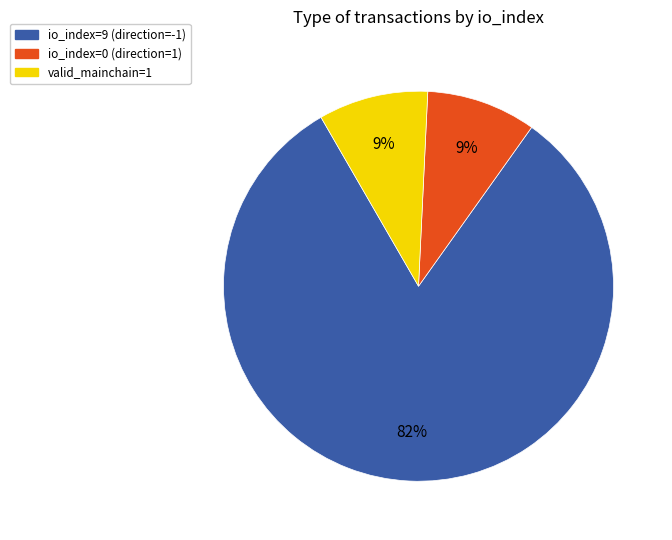

Combined, do io_index=9 (direction=-1) and io_index=0 (direction=1) account for over 50%?

Yes